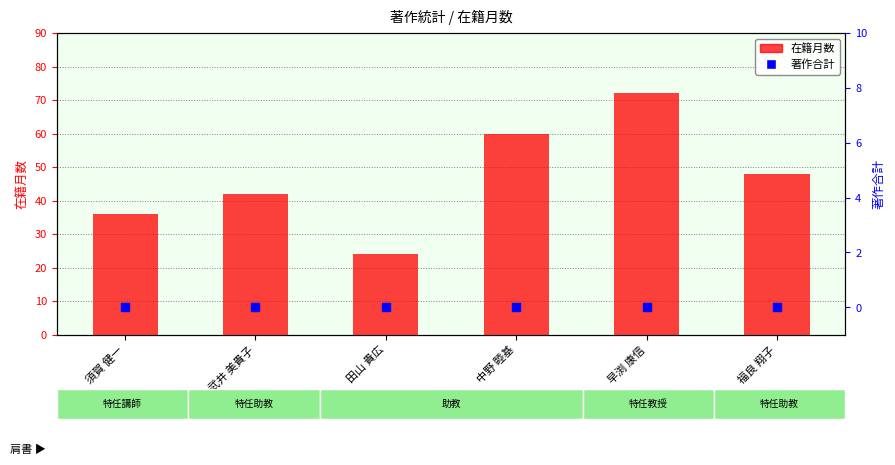

At how many categories does at least one series exceed 12?

6